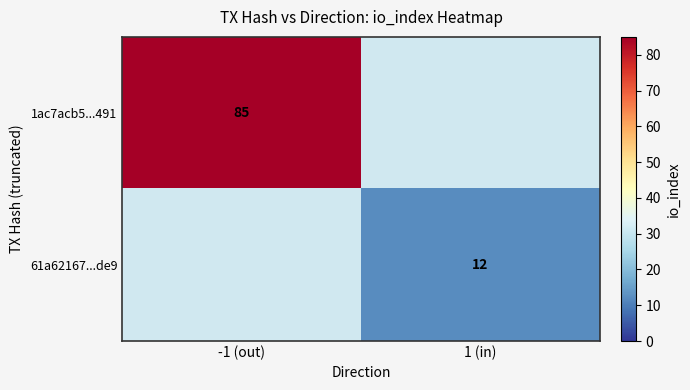

True or false: 61a62167...de9 has a value of 19 at 1 (in).

False